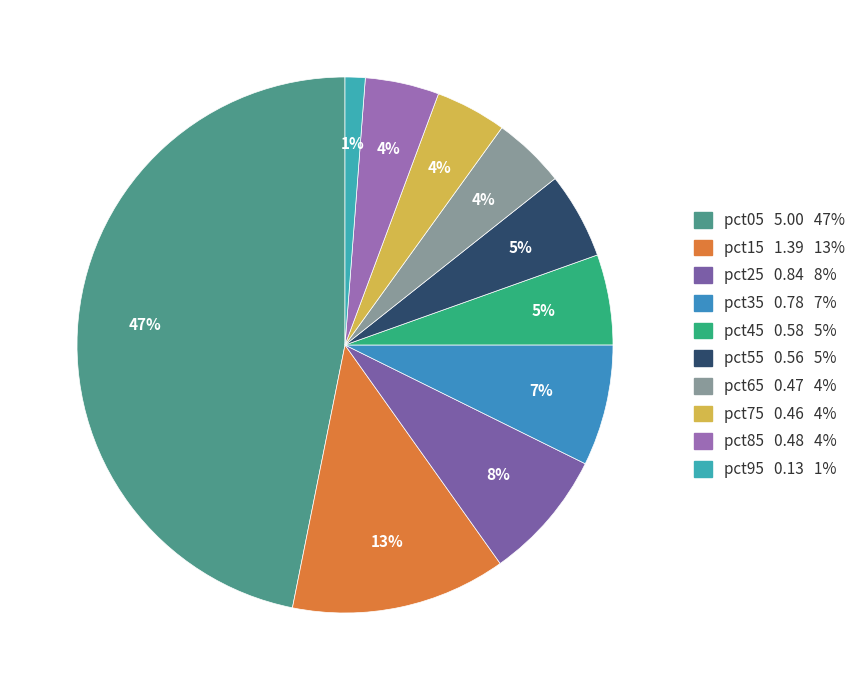

What is the largest slice in the pie chart?

pct05